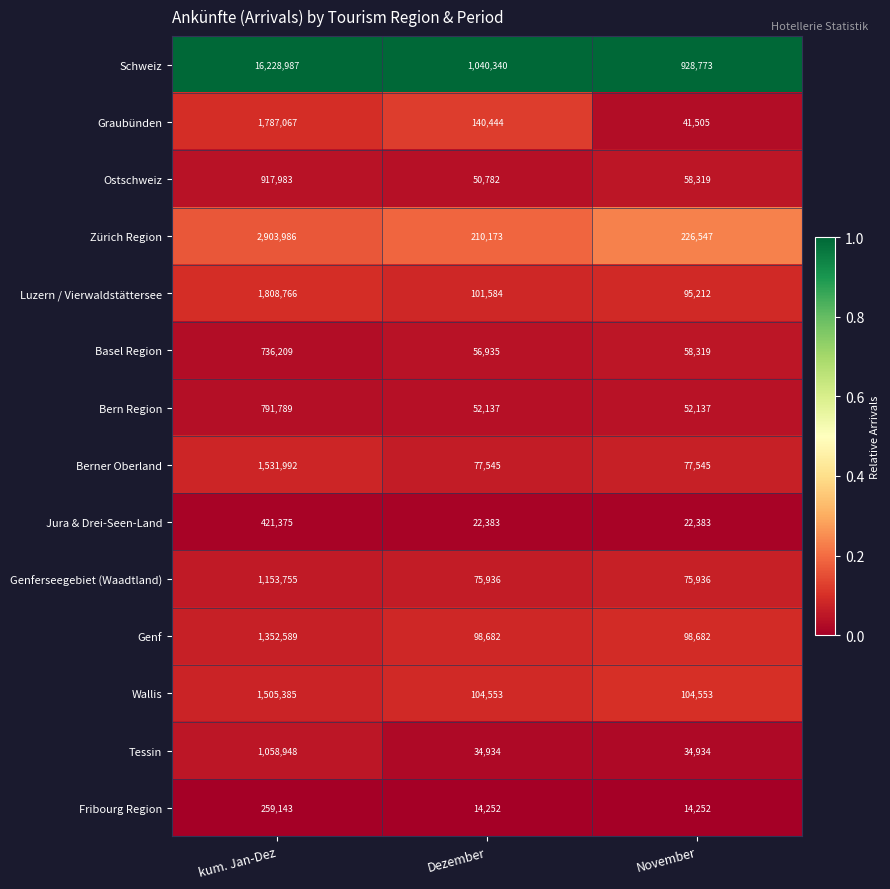

How many data points does each series have?

3